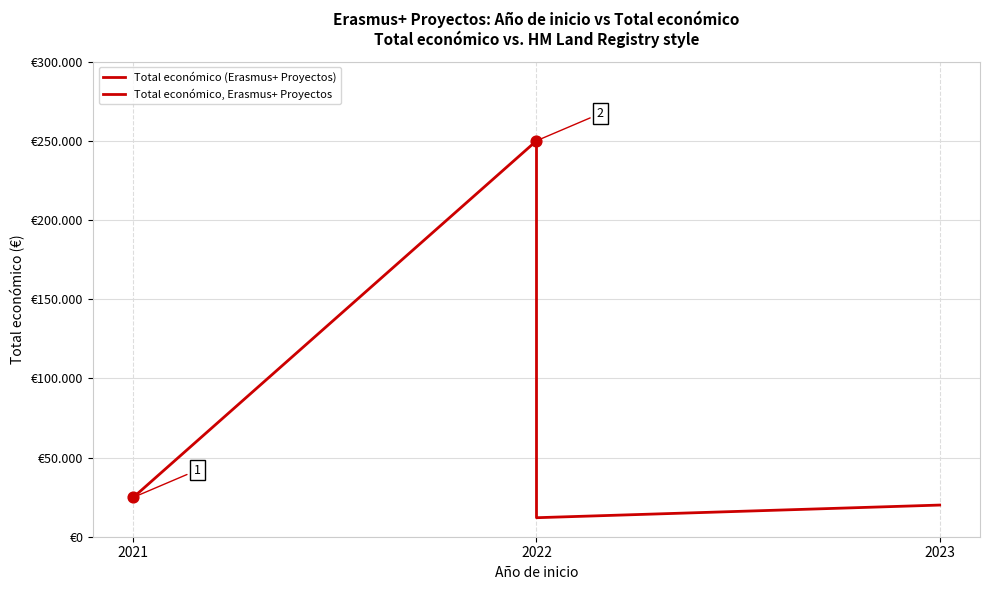

What is the ratio of the value at 2021 to the value at 2022?

0.1